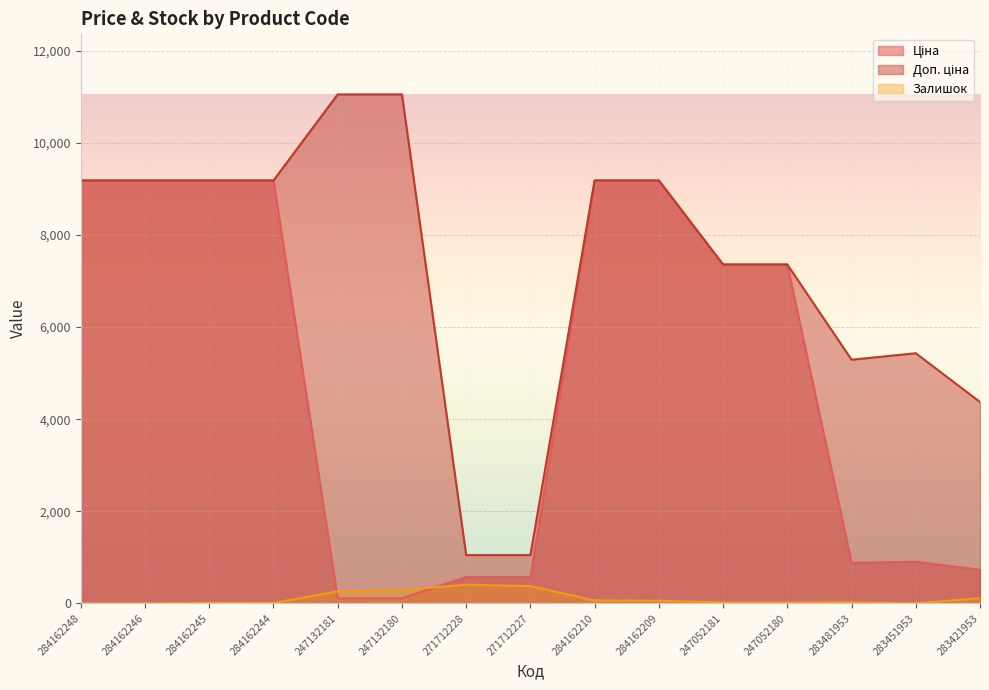

True or false: Залишок and Ціна cross at least once.

True